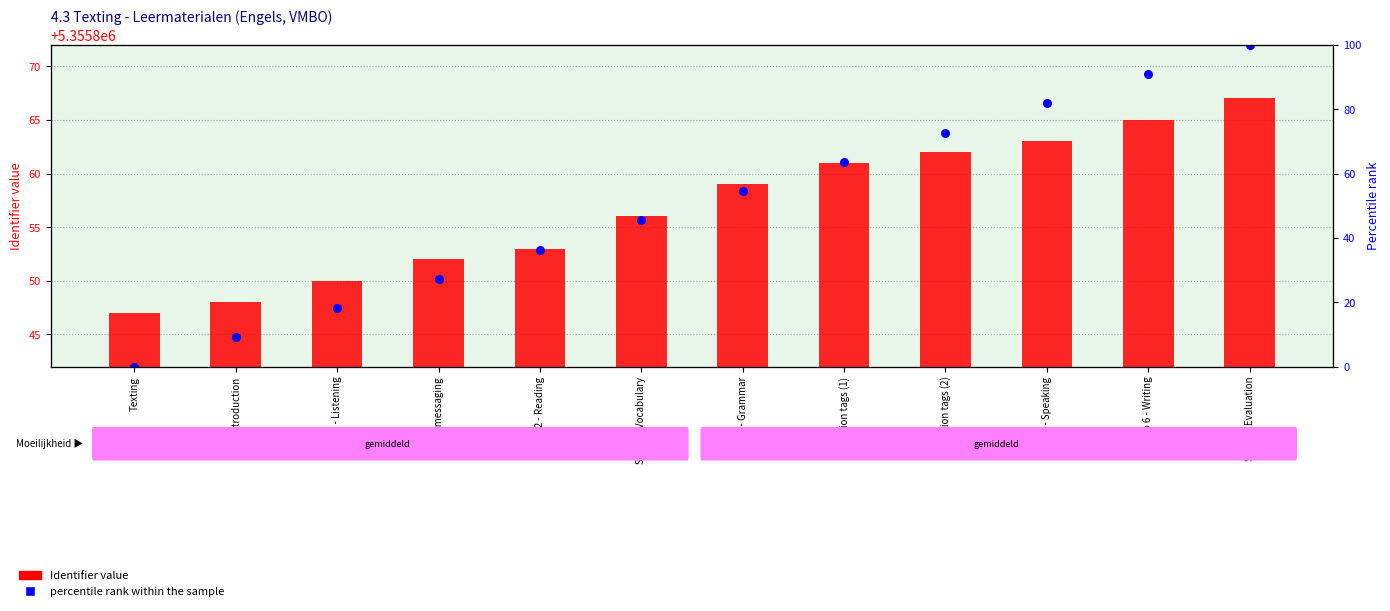

At which category is the sum across all series the highest?

Step 7 - Evaluation